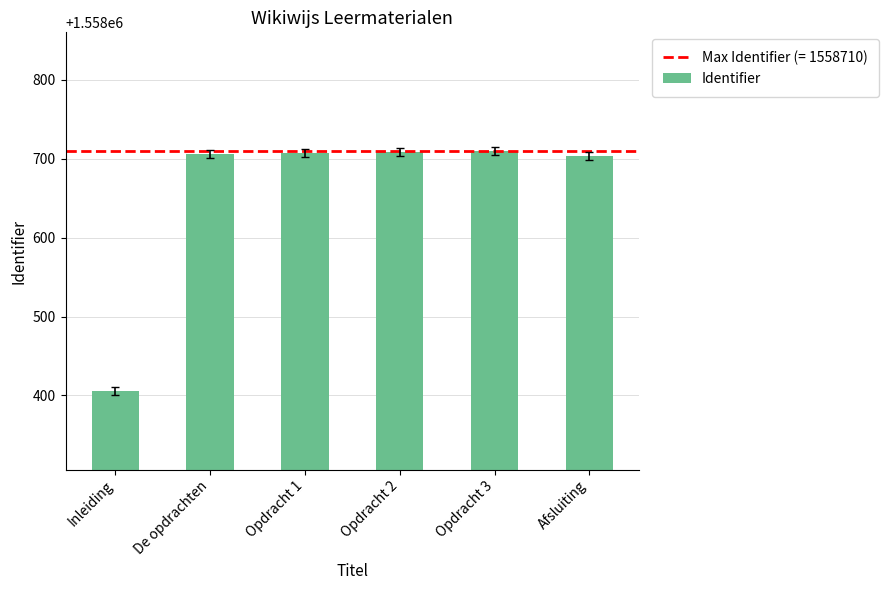

What is the approximate value at Opdracht 3, to the nearest 50?

1558700